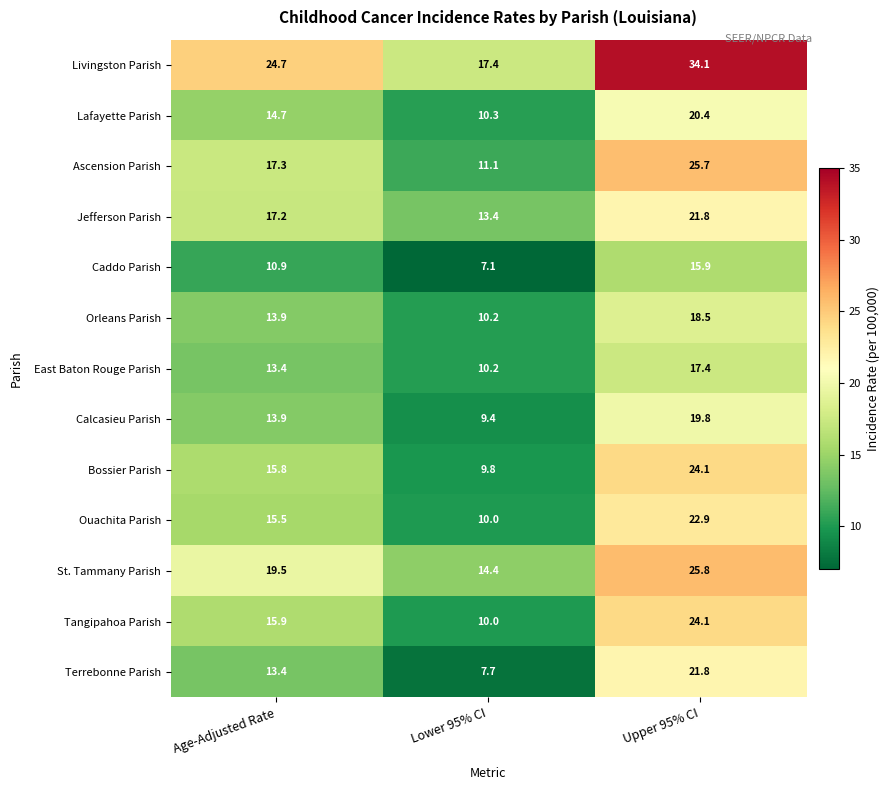

At which label is East Baton Rouge Parish closest to 13?

Age-Adjusted Rate